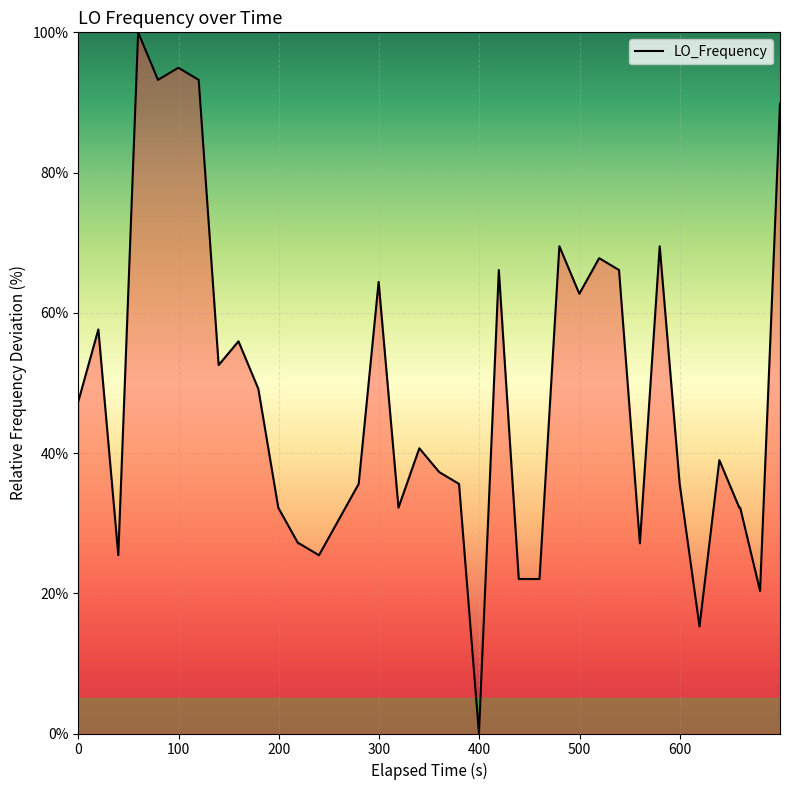

How many positive values are there?

39